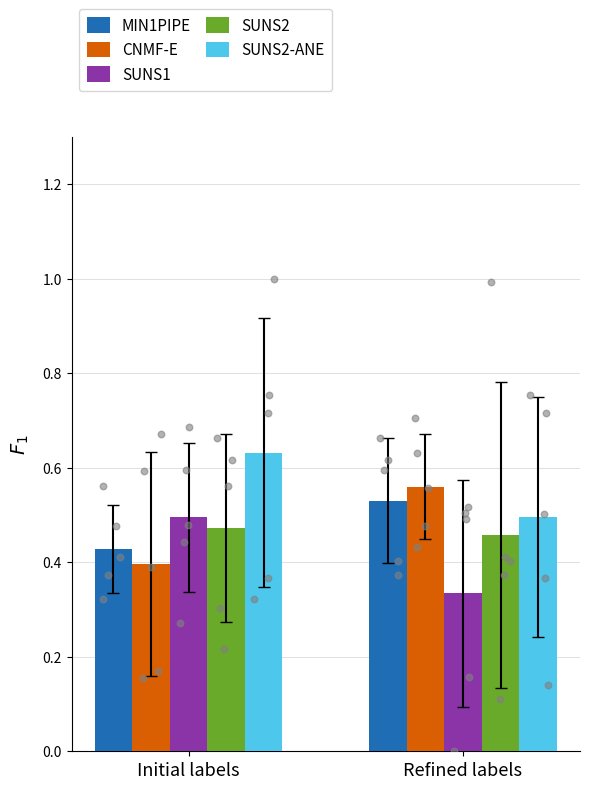

Which series has the largest Y range (max minus min)?

CNMF-E